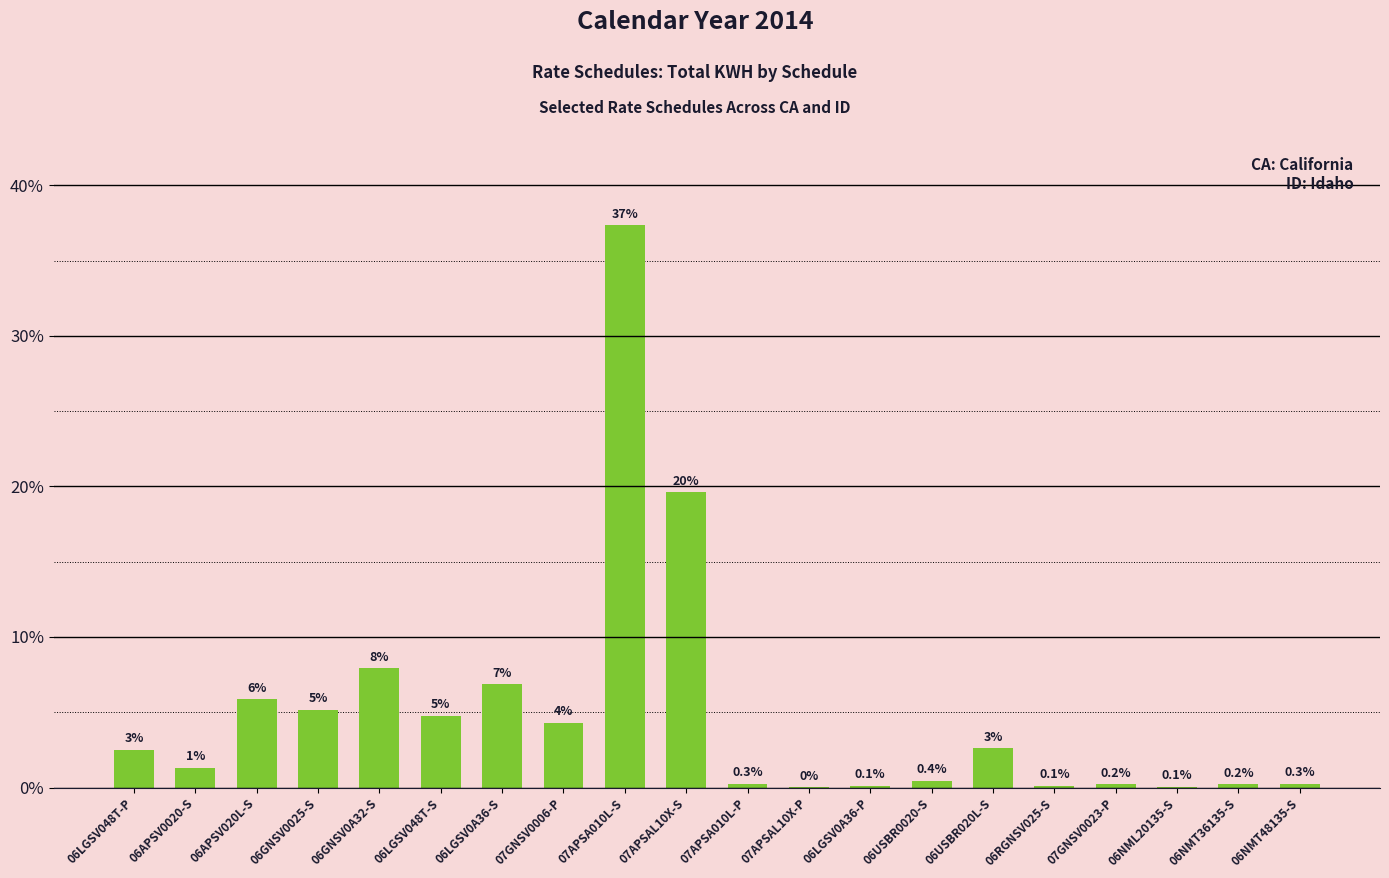

The chart shows a value of 4.8 at 06LGSV048T-S. True or false?

True